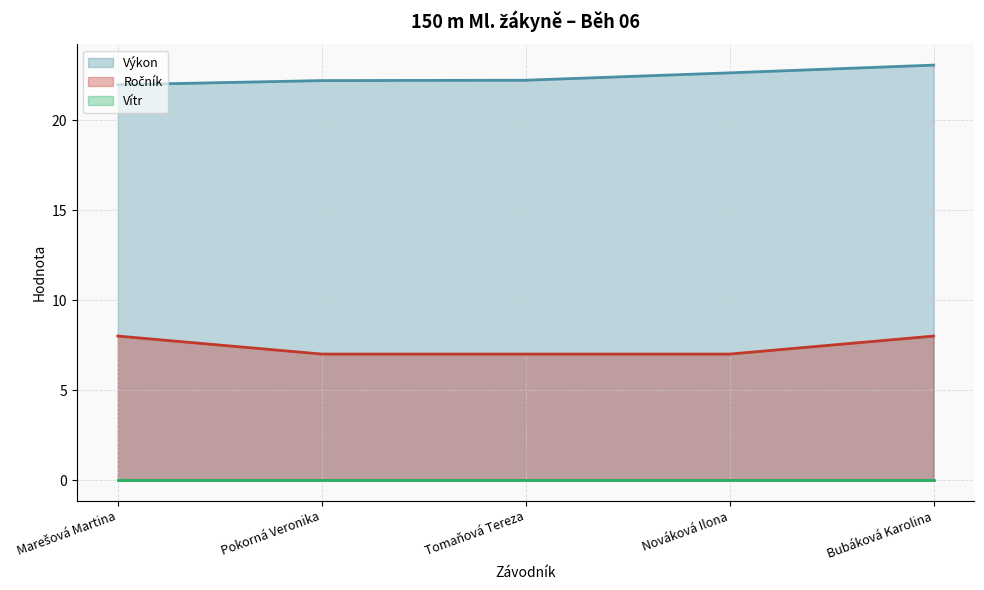

How many values in the Ročník series exceed 7?

2